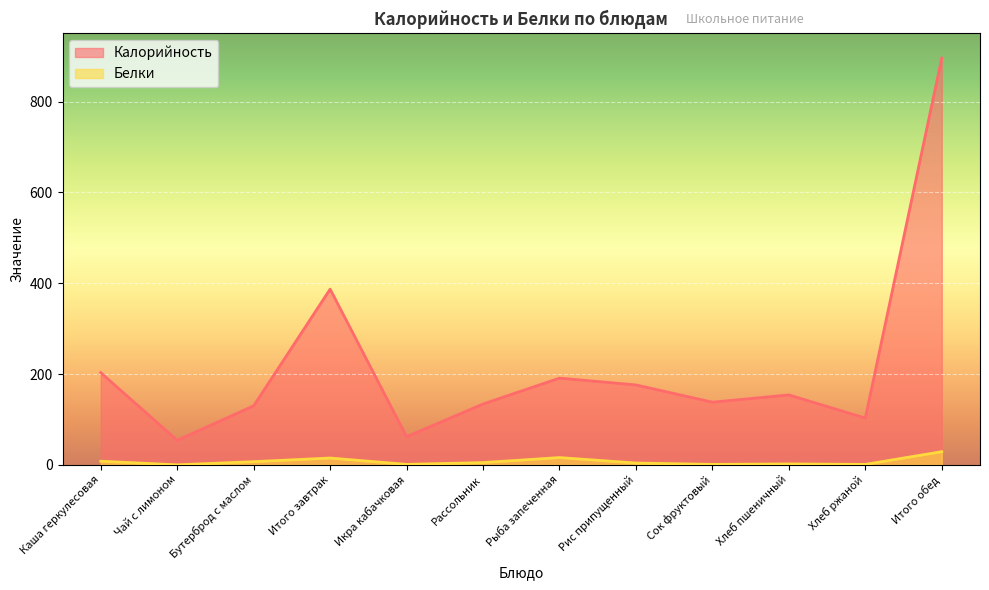

What is the label of the 10th point from the left?

Хлеб пшеничный